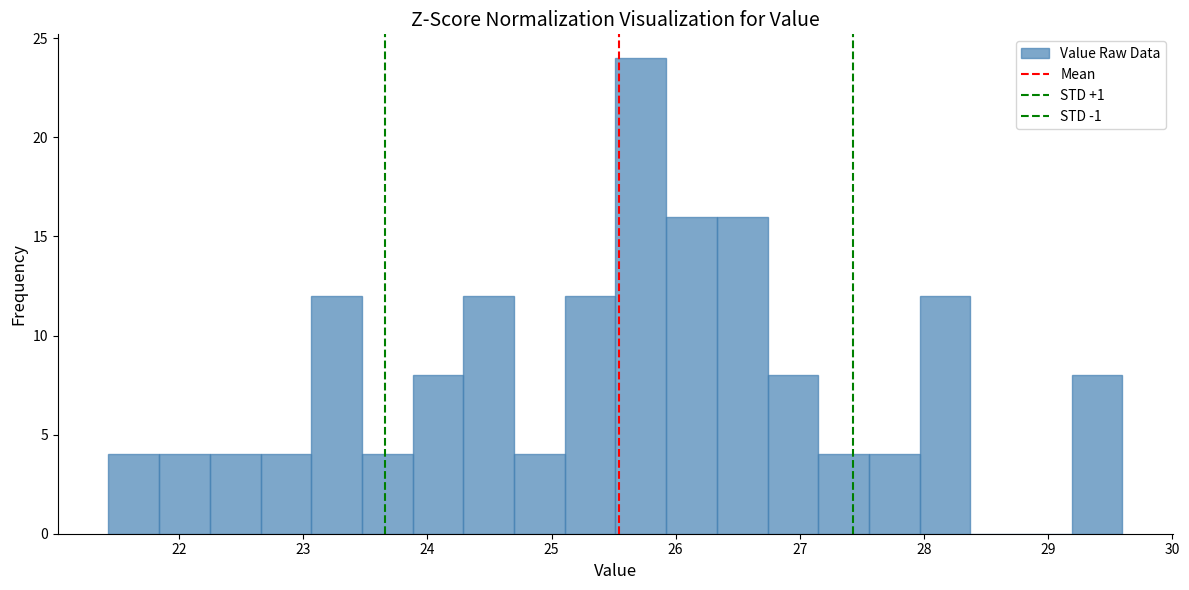

Over which range of the x-axis is the bar tallest?

25.5 to 25.9